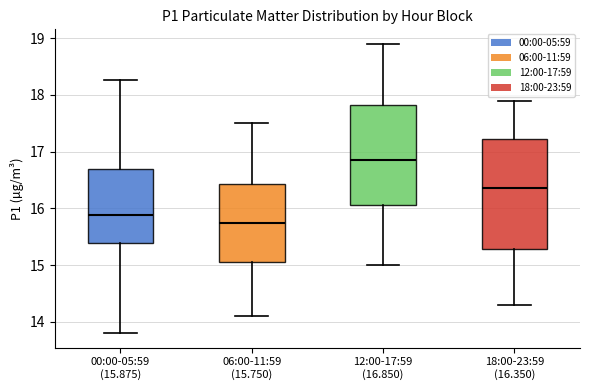

Reading left to right, read every box against the y-axis: the position of its median line, the range the box covers, and the ends of its whiskers. The values are not printed on the chart, so give them approximately, as read against the axis.

00:00-05:59 (15.875): median 15.9, box 15.4 to 16.7, whiskers 13.8 to 18.3
06:00-11:59 (15.750): median 15.8, box 15.1 to 16.4, whiskers 14.1 to 17.5
12:00-17:59 (16.850): median 16.9, box 16.1 to 17.8, whiskers 15.0 to 18.9
18:00-23:59 (16.350): median 16.4, box 15.3 to 17.2, whiskers 14.3 to 17.9